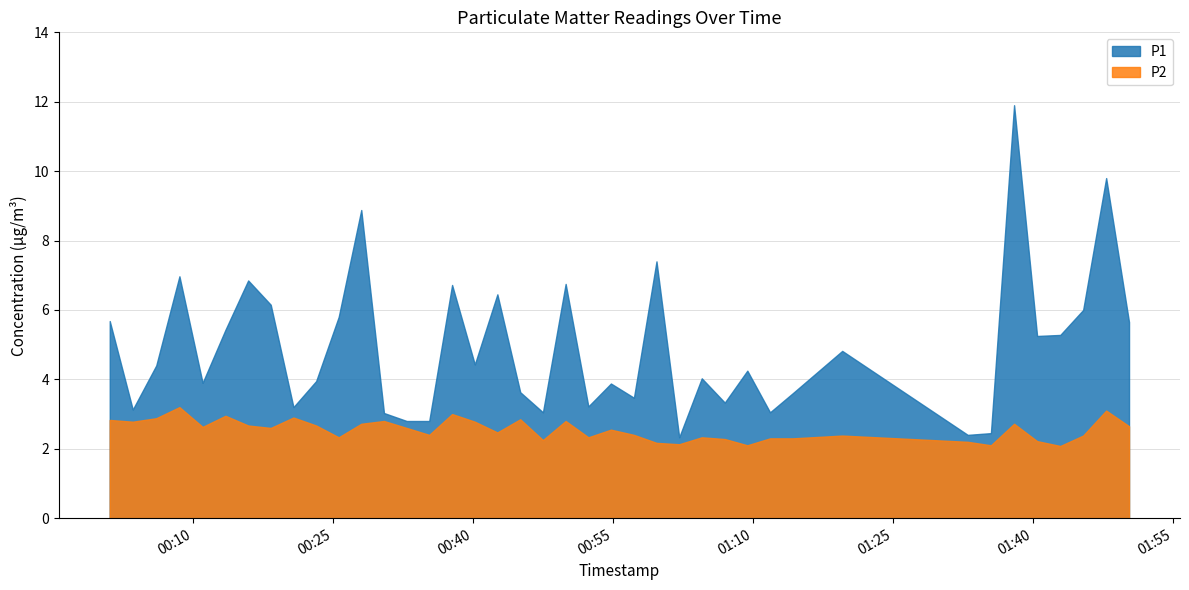

In P2, how many points are lower than both neighbors (excluding endpoints)?

12